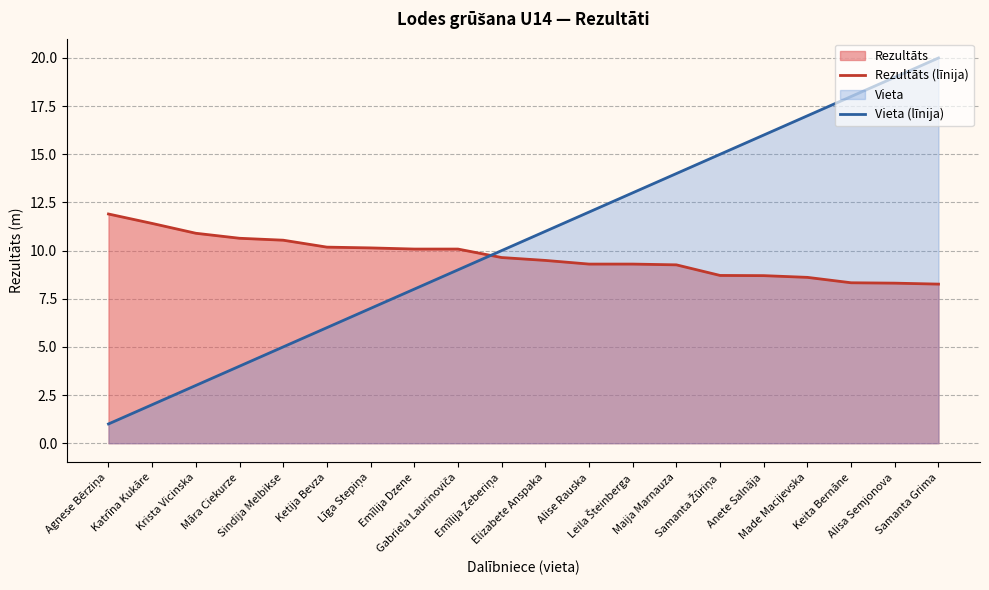

What is the difference between the maximum and minimum values in the Rezultāts (līnija) series?

3.6